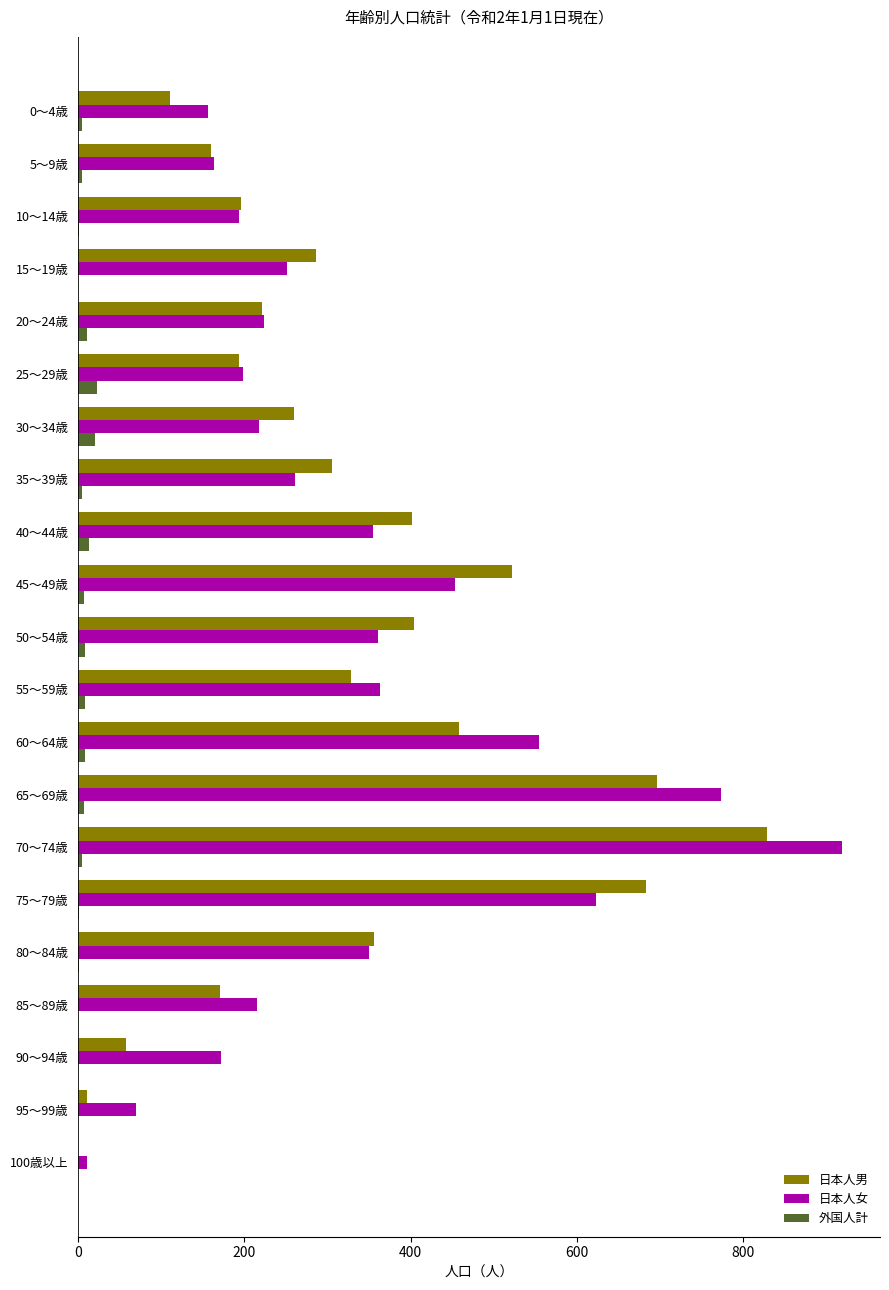

At which category is the sum across all series the highest?

70～74歳